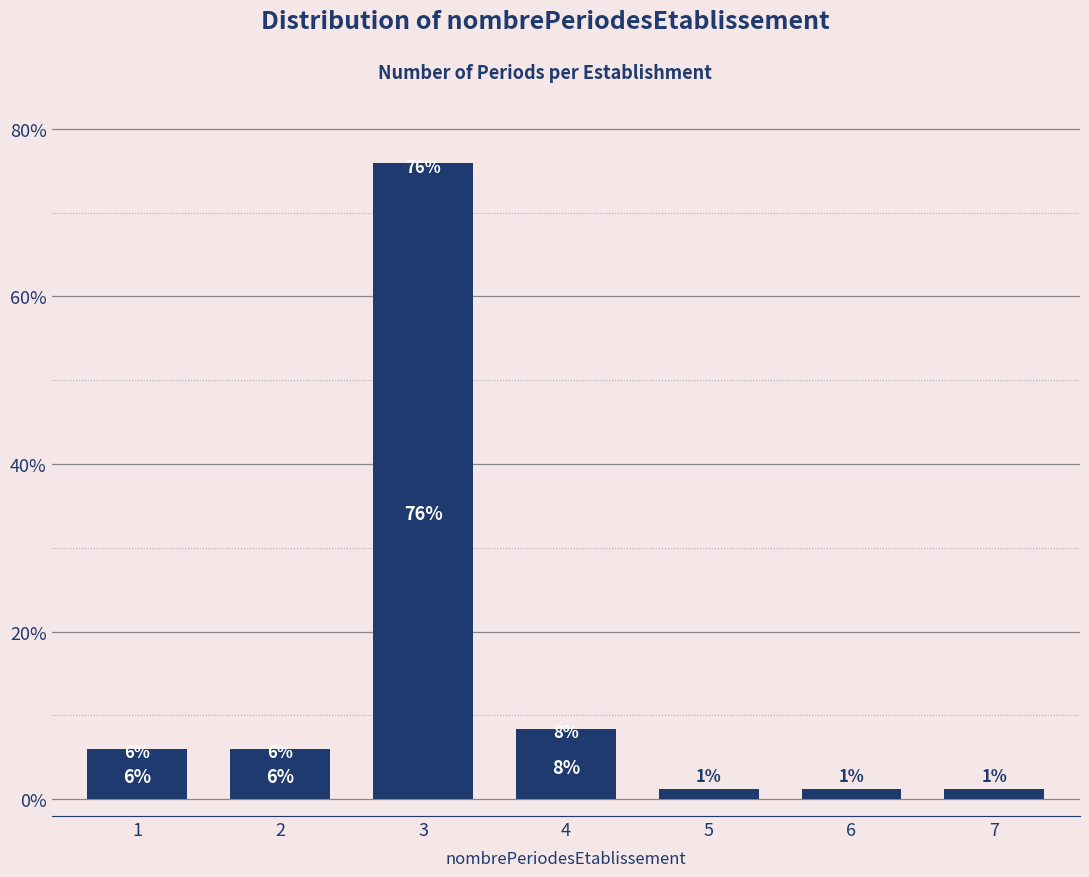

Approximately how many times larger is the value at 2 compared to 1?

1.0